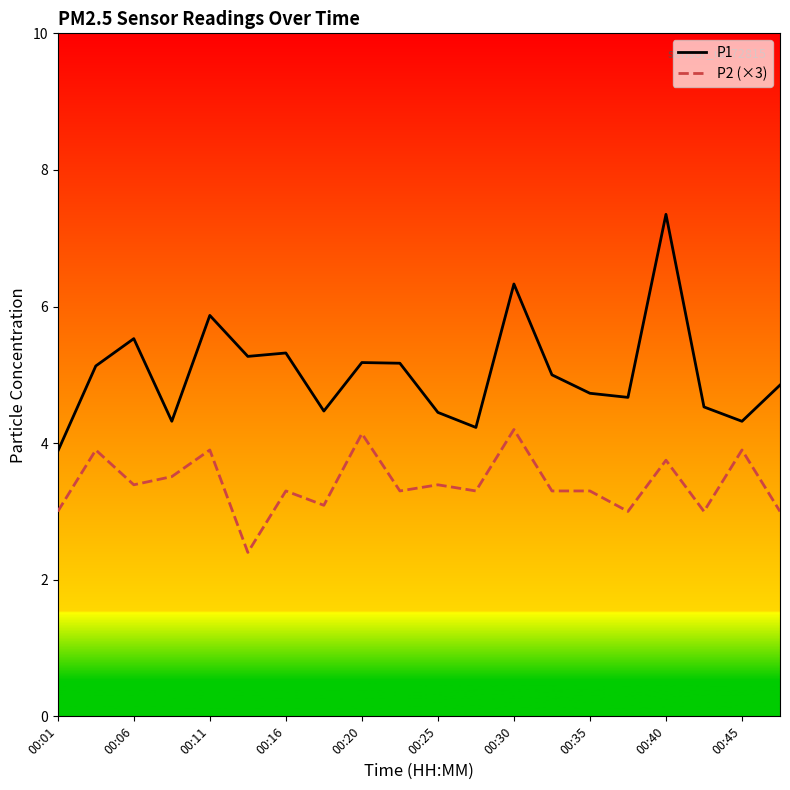

Which series has the largest total across all categories?

P1